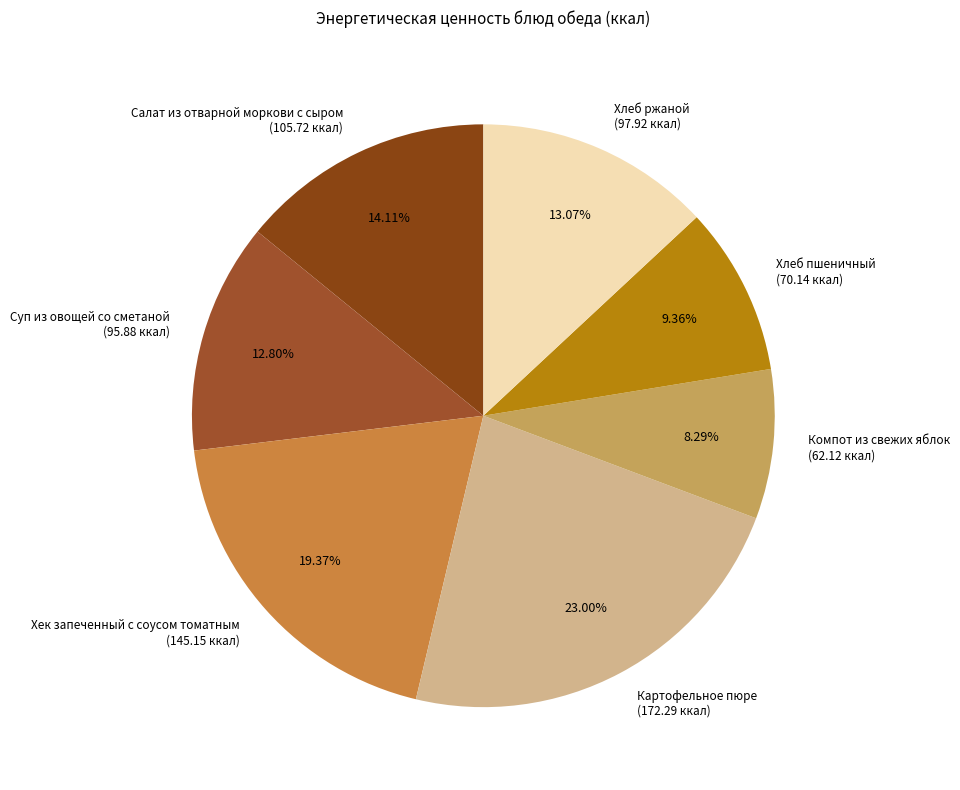

Is it true that Хлеб пшеничный is 1% of the pie?

False